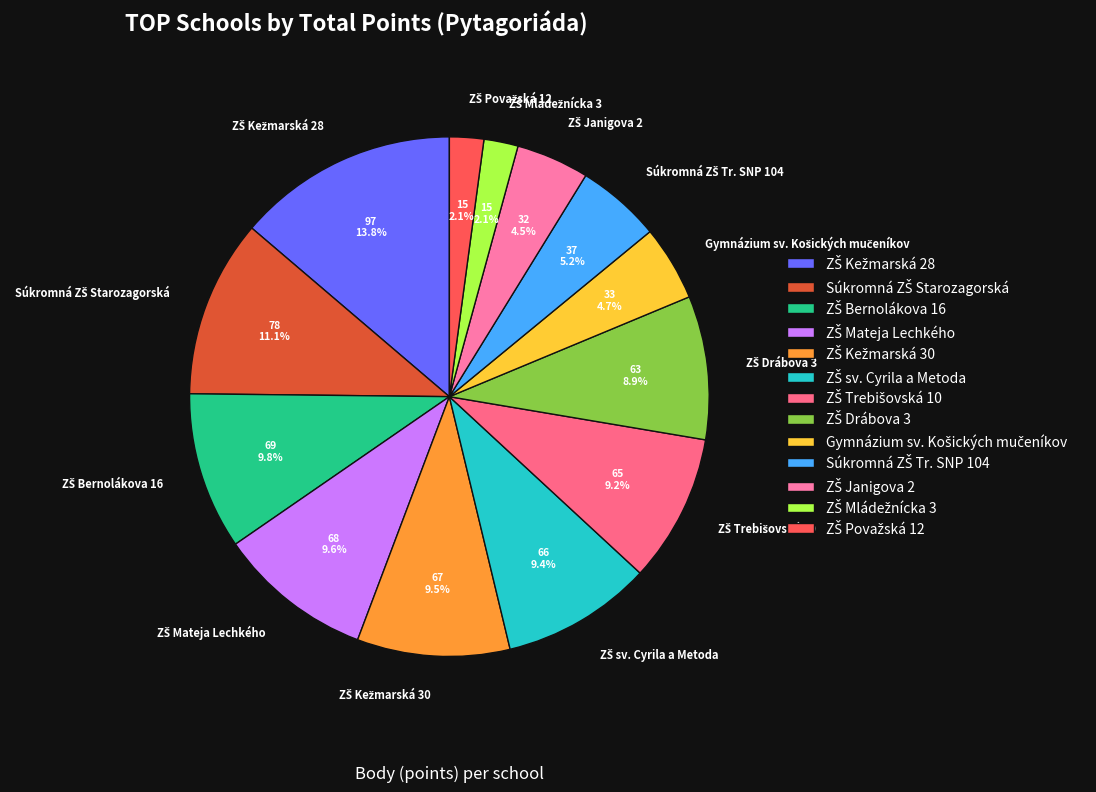

Is there any slice that represents more than half of the pie?

No